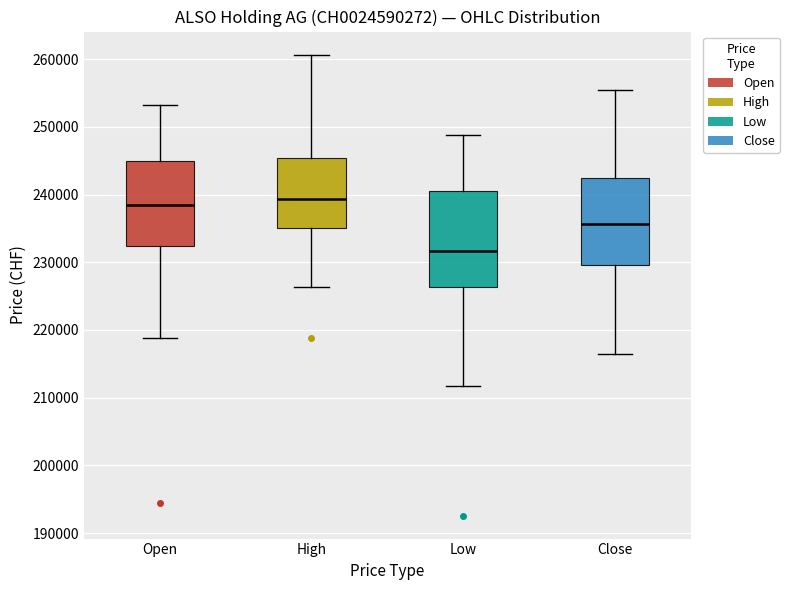

Where is the lower edge of the box for Low on the y-axis? The values are not printed on the chart, so give them approximately, as read against the axis.

226000